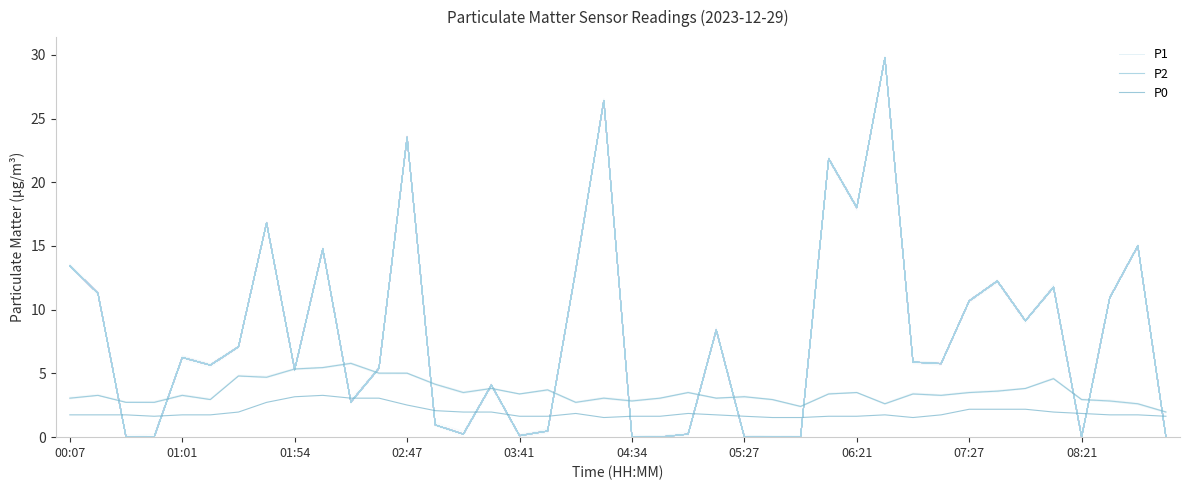

How many data points in P1 are less than 5?

16